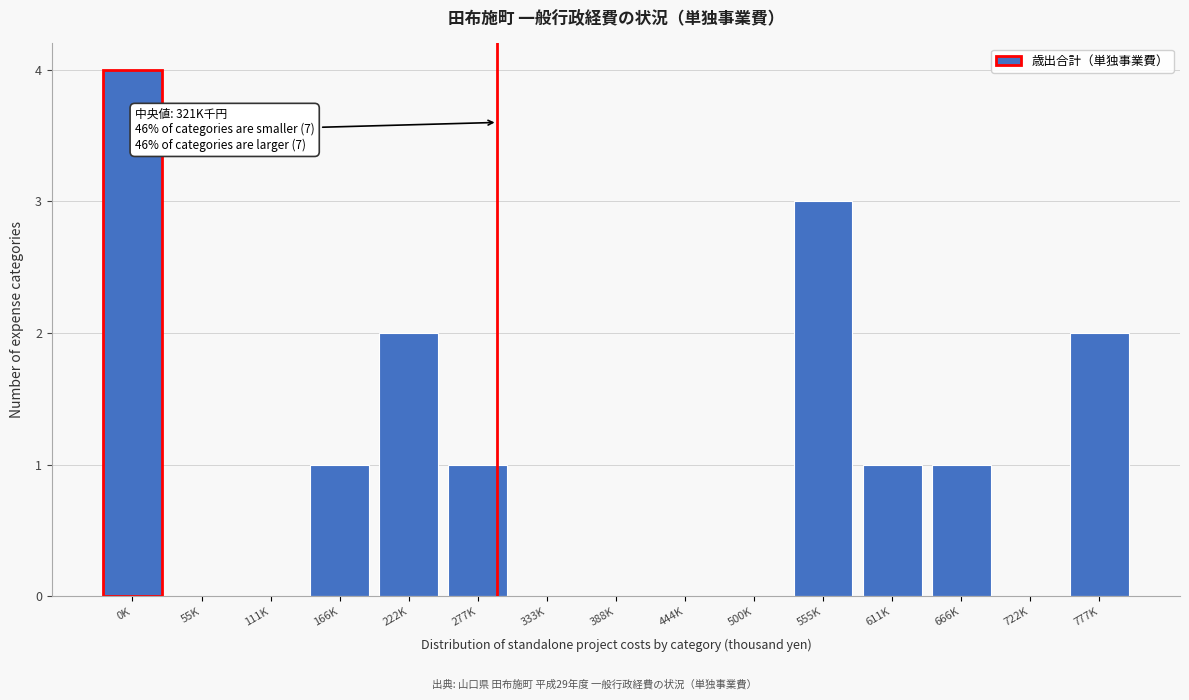

Reading left to right, what are all the values shown in this chart?

0K=4	55K=0	111K=0	166K=1	222K=2	277K=1	333K=0	388K=0	444K=0	500K=0	555K=3	611K=1	666K=1	722K=0	777K=2